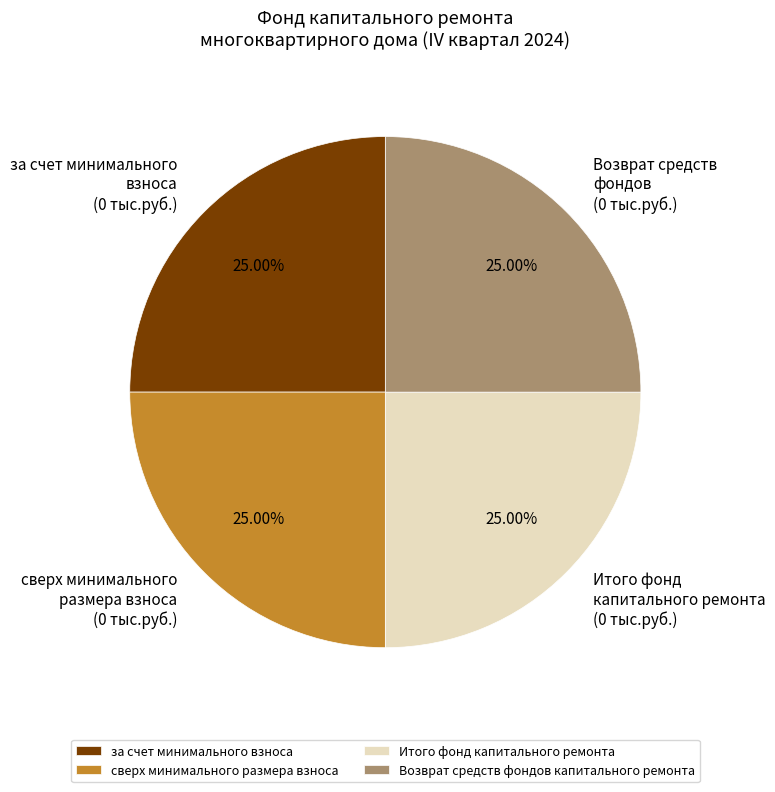

Does any single category account for the majority?

No